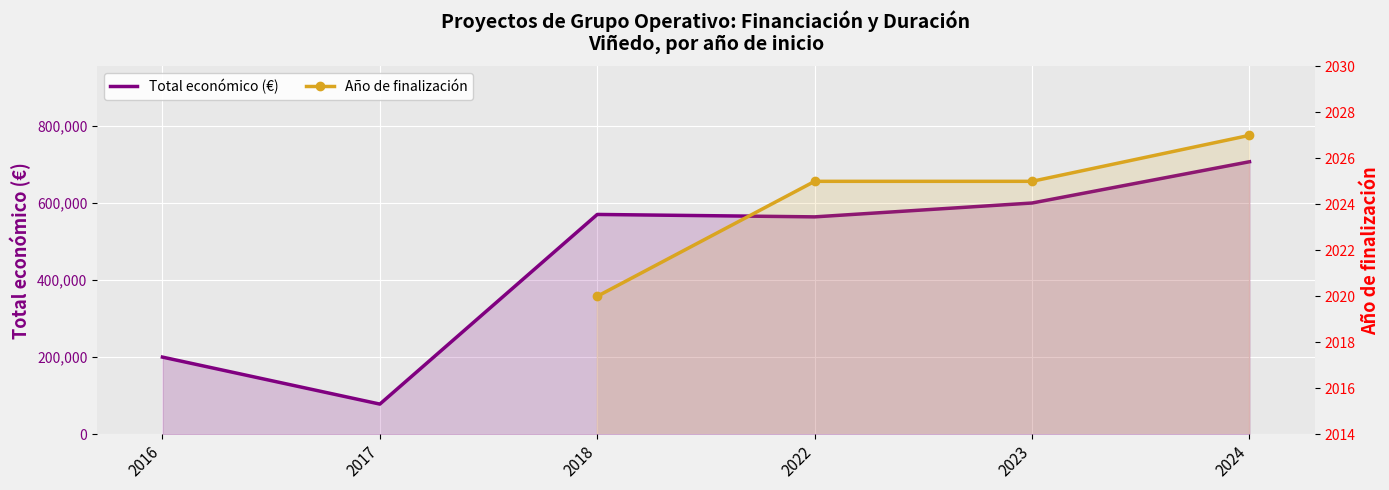

True or false: Año de finalización has more than 2 points higher than both neighbors.

False